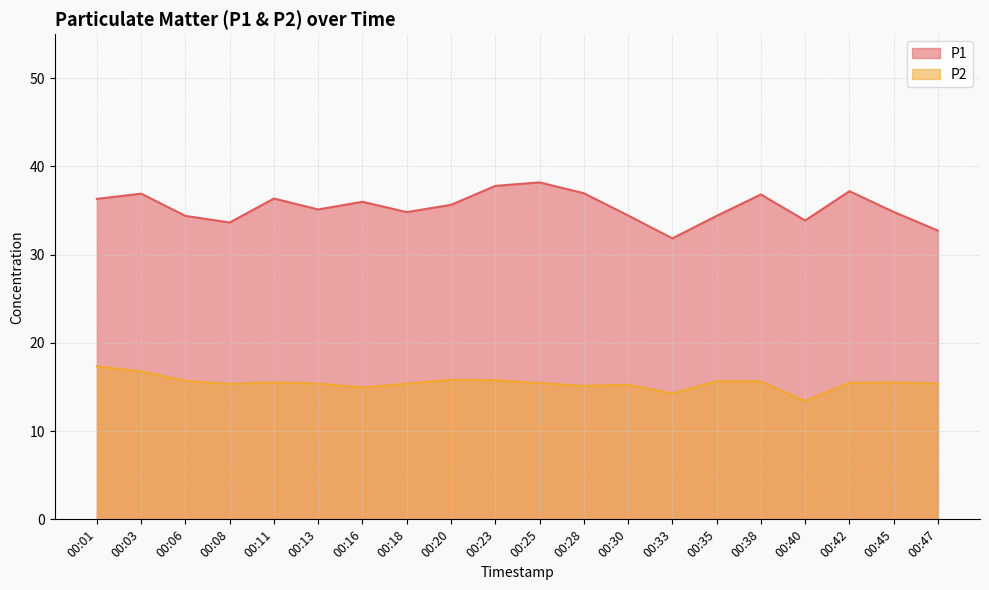

How many data points does each series have?

20